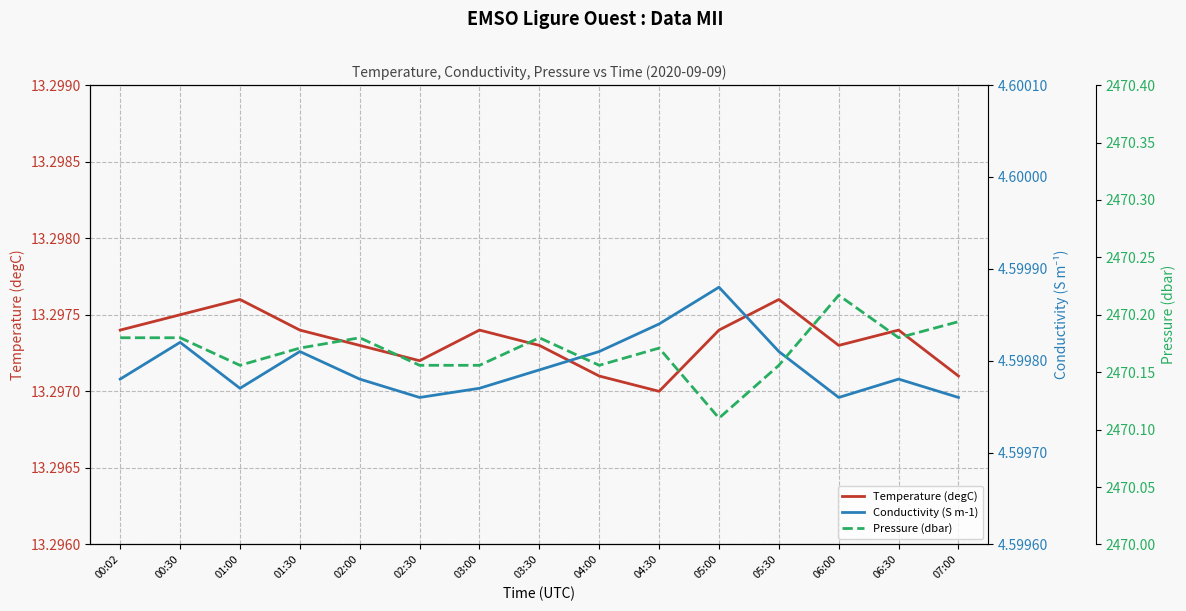

What is the difference between the highest and lowest values at 04:00?

2465.6